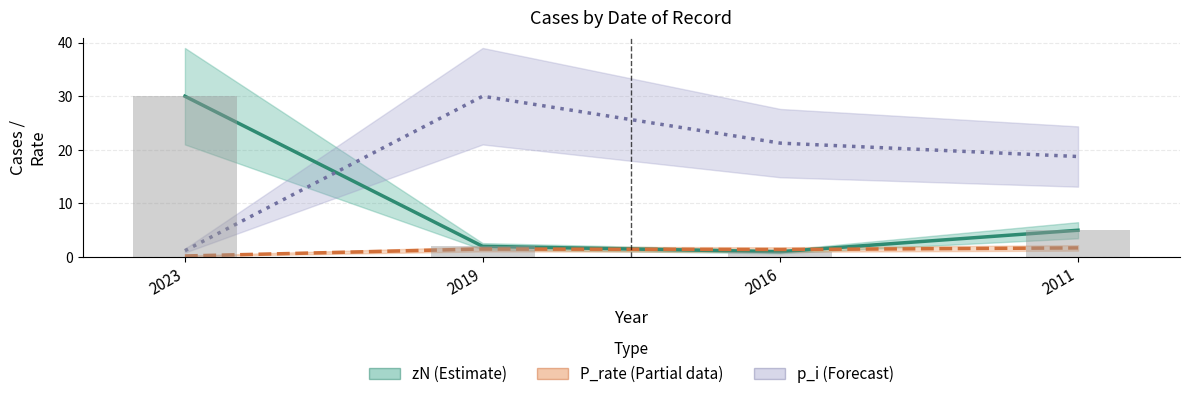

The value of p_i (Forecast) at 2011 is 18.8. True or false?

True